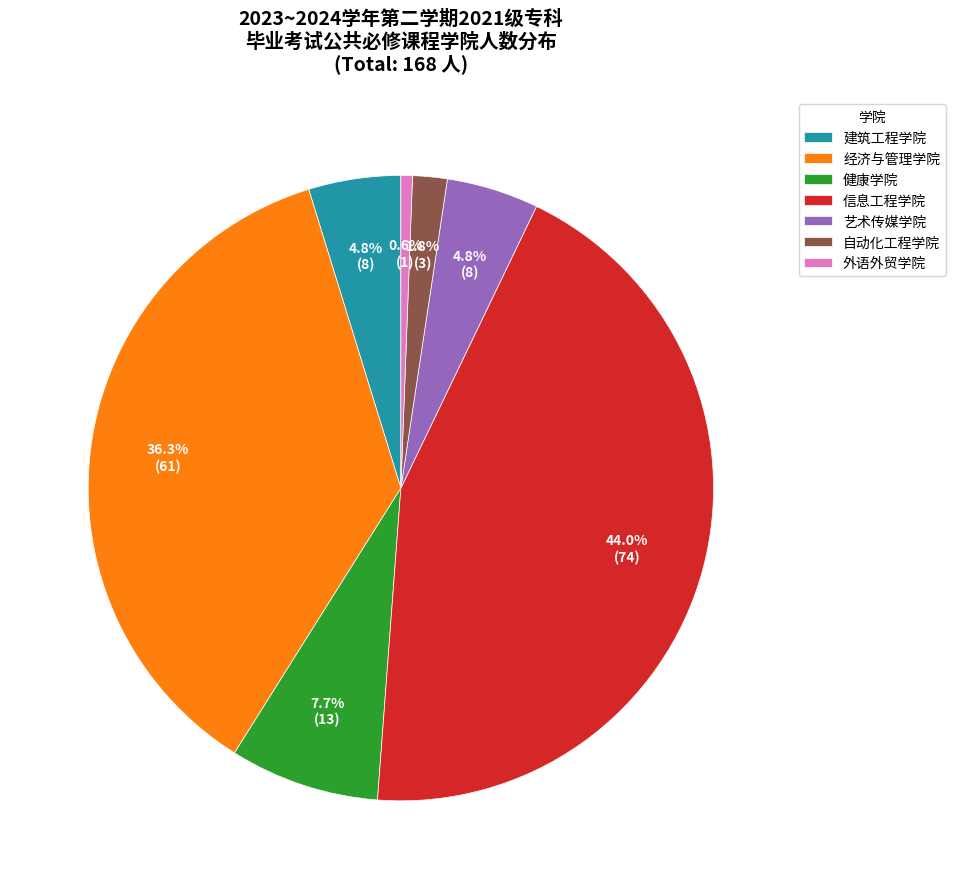

What percentage do 信息工程学院 and 艺术传媒学院 together represent?

48.8%